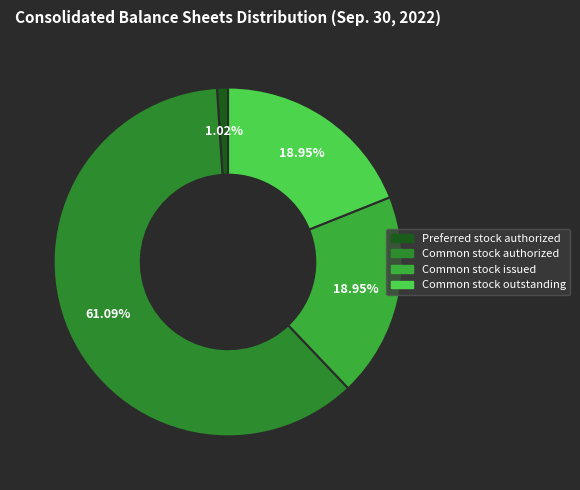

How many slices are in this pie chart?

4